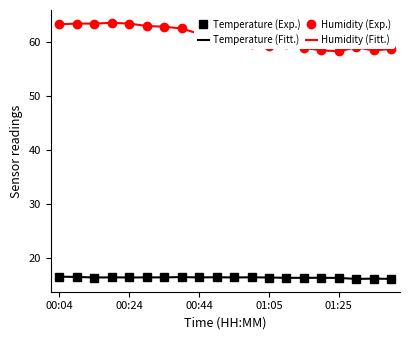

Which series has the widest spread of values?

Humidity (Exp.)